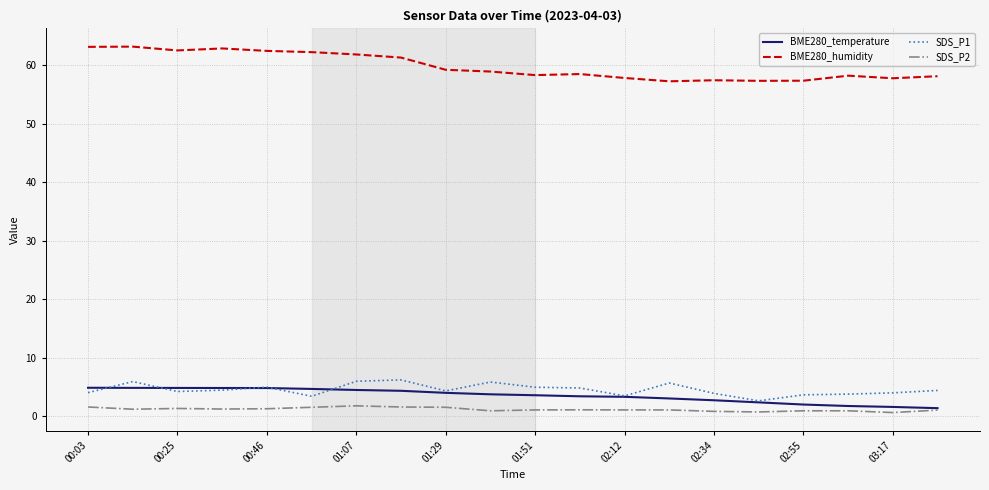

What is the minimum value for SDS_P1?

2.6